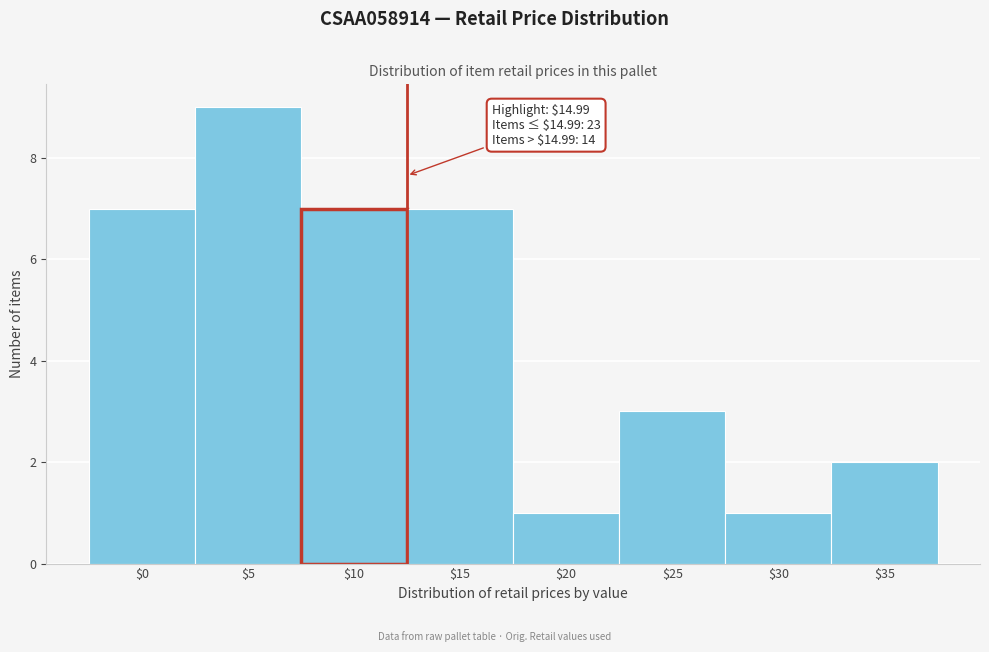

Reading right to left, what are all the values shown in this chart?

2	1	3	1	7	7	9	7